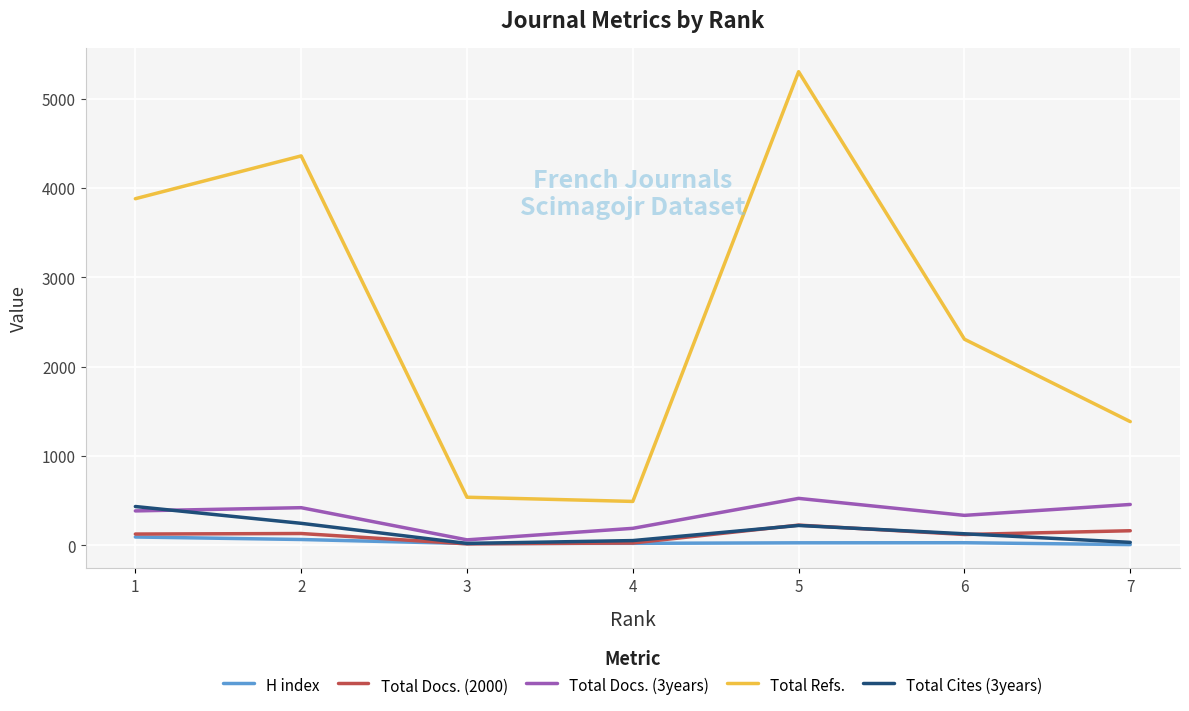

What is the average value of the Total Refs. series?

2610